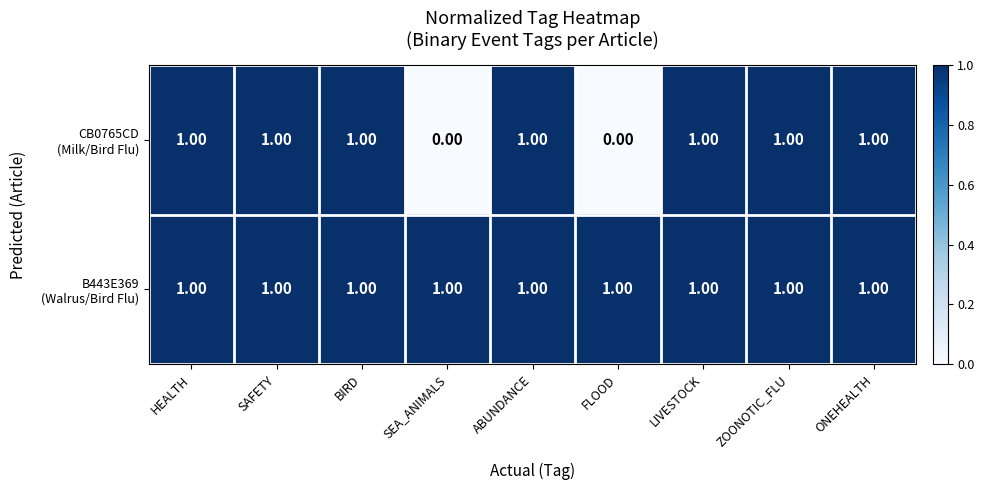

At how many categories does at least one series exceed 0?

9